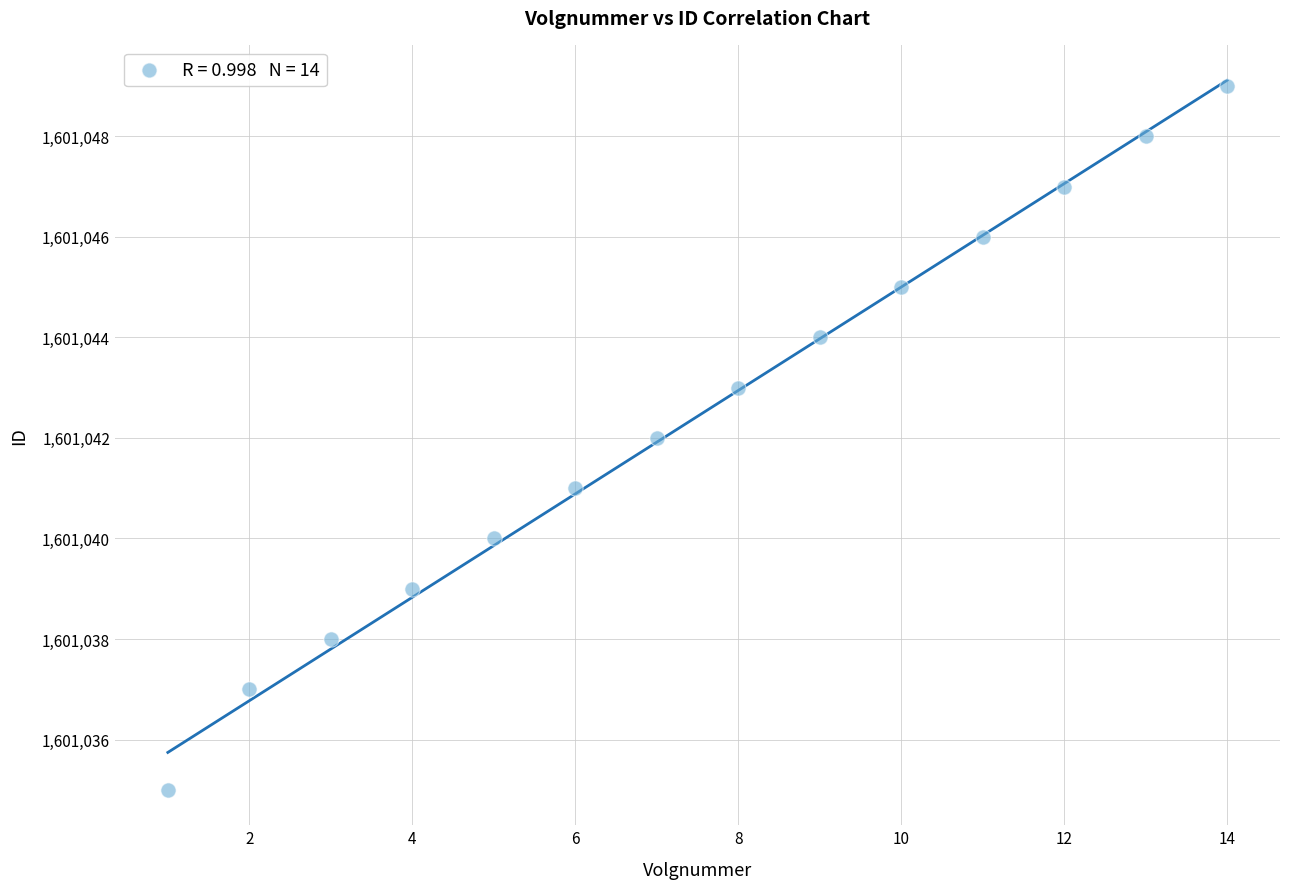

What is the range of X values (max minus min)?

13